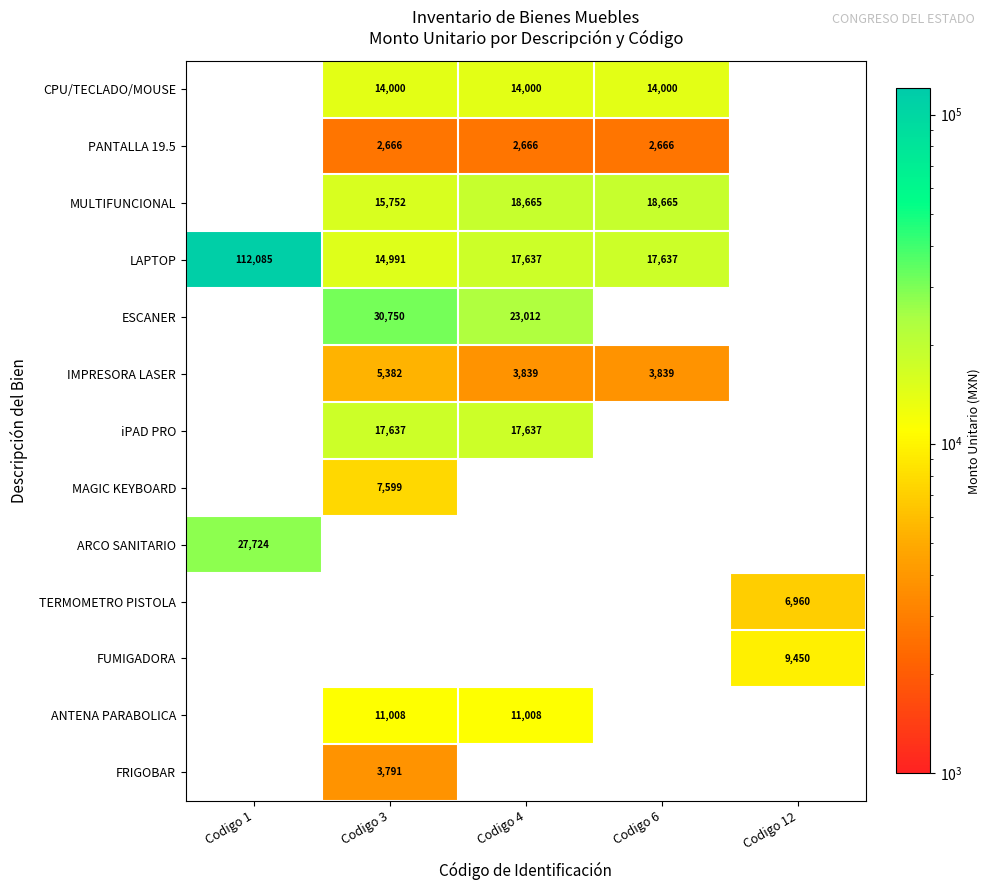

The value of CPU/TECLADO/MOUSE at Codigo 4 is 14000. True or false?

True